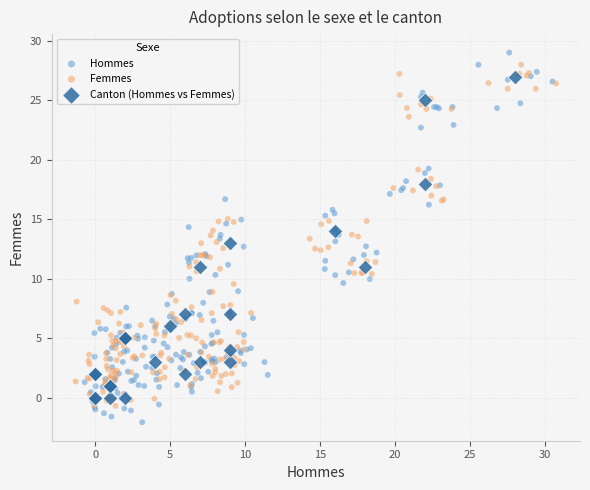

Which series has the widest spread of Y values?

Hommes